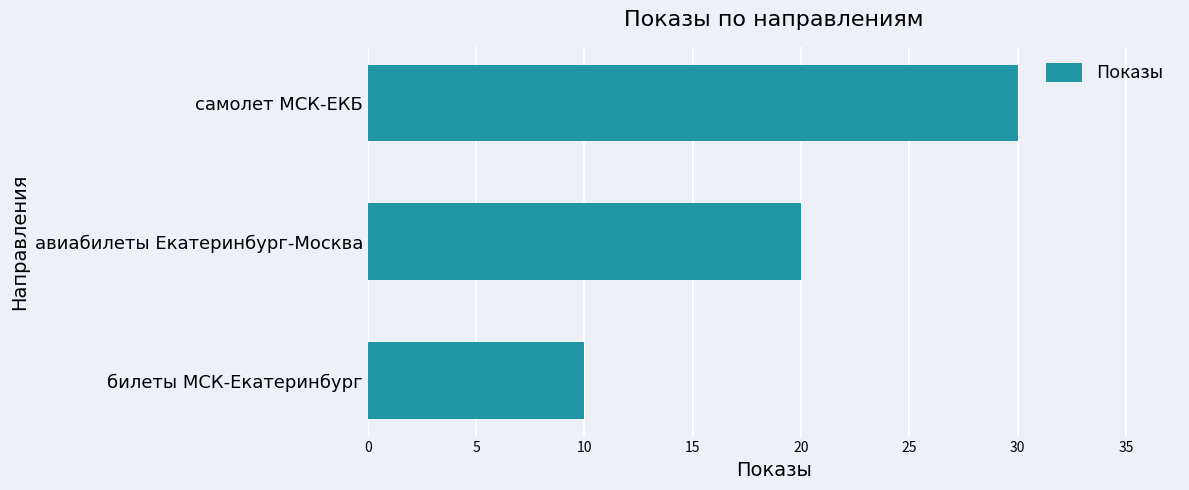

Reading top to bottom, what are all the values shown in this chart?

30	20	10